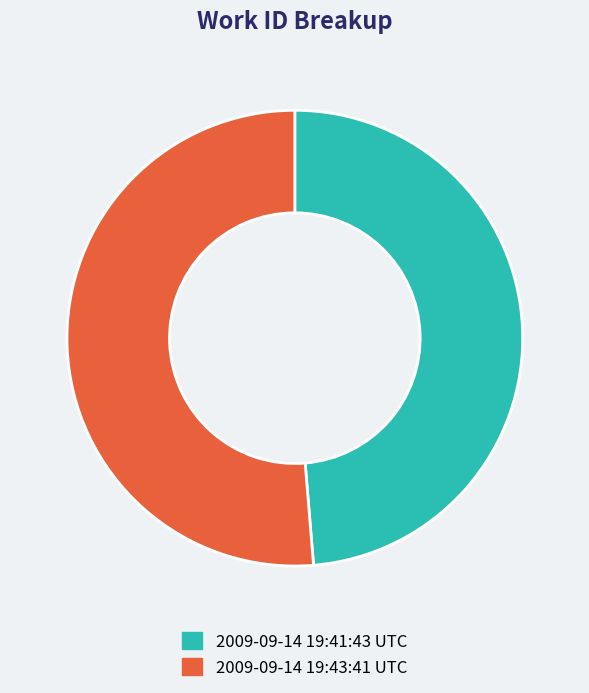

Is the sum of 2009-09-14 19:41:43 UTC and 2009-09-14 19:43:41 UTC greater than half?

Yes